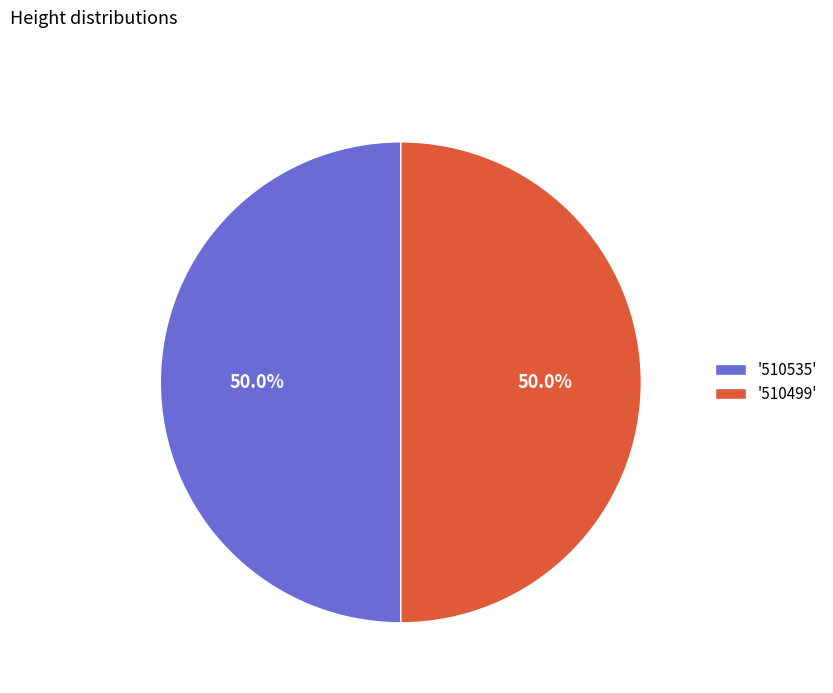

What is the ratio of the value at '510499' to the value at '510535'?

1.0